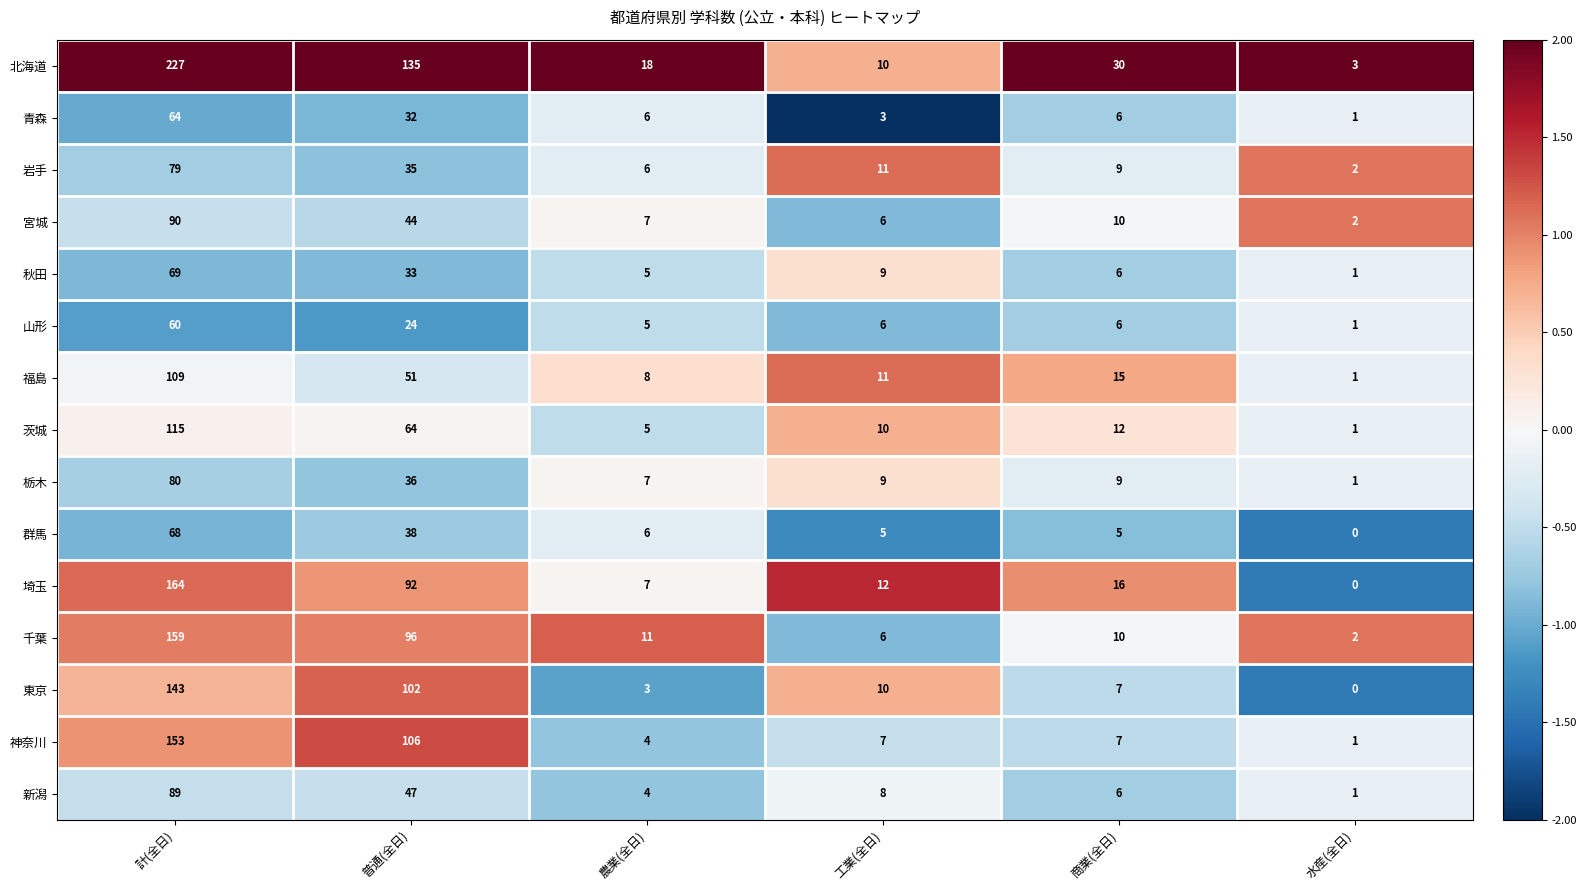

The value of 神奈川 at 普通(全日) is 52. True or false?

False